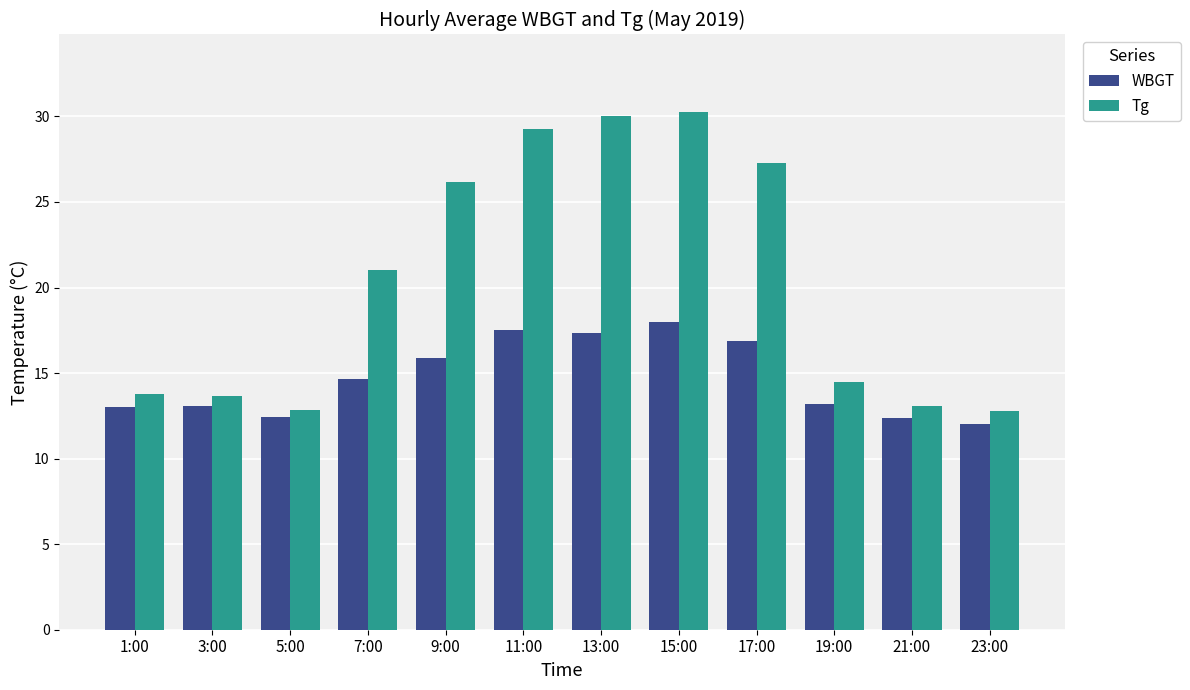

What is the minimum value shown in the chart?

12.0